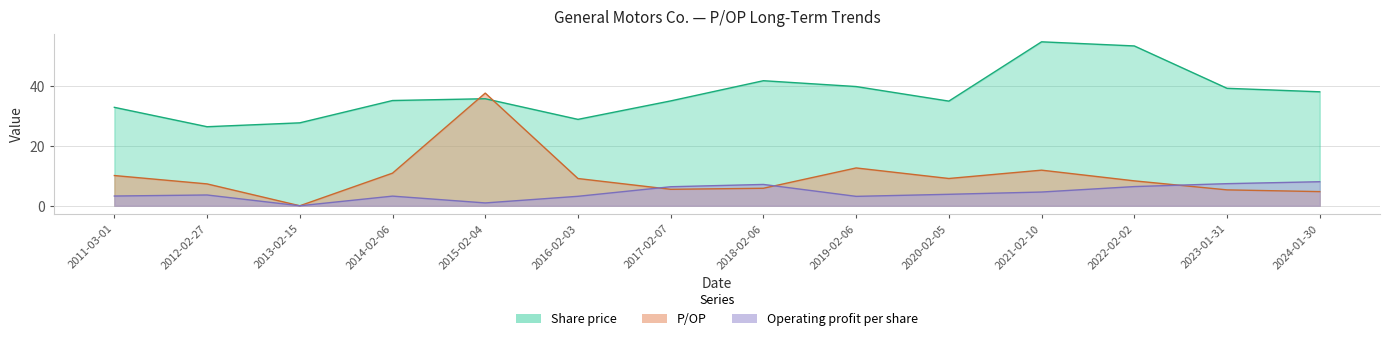

At which label does P/OP reach its peak?

2015-02-04